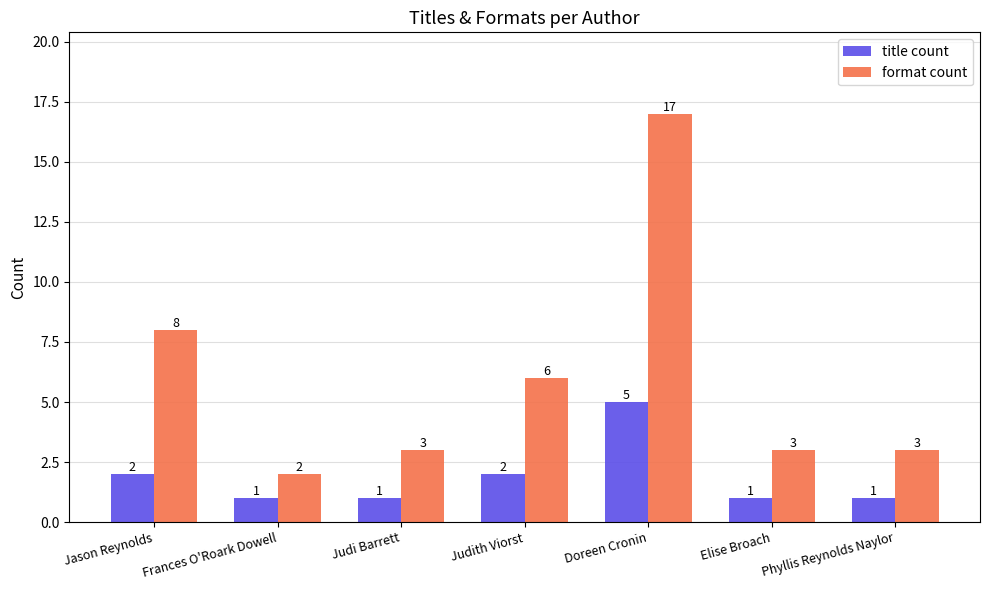

What is the value of the title count bar at the 5th from the left?

5